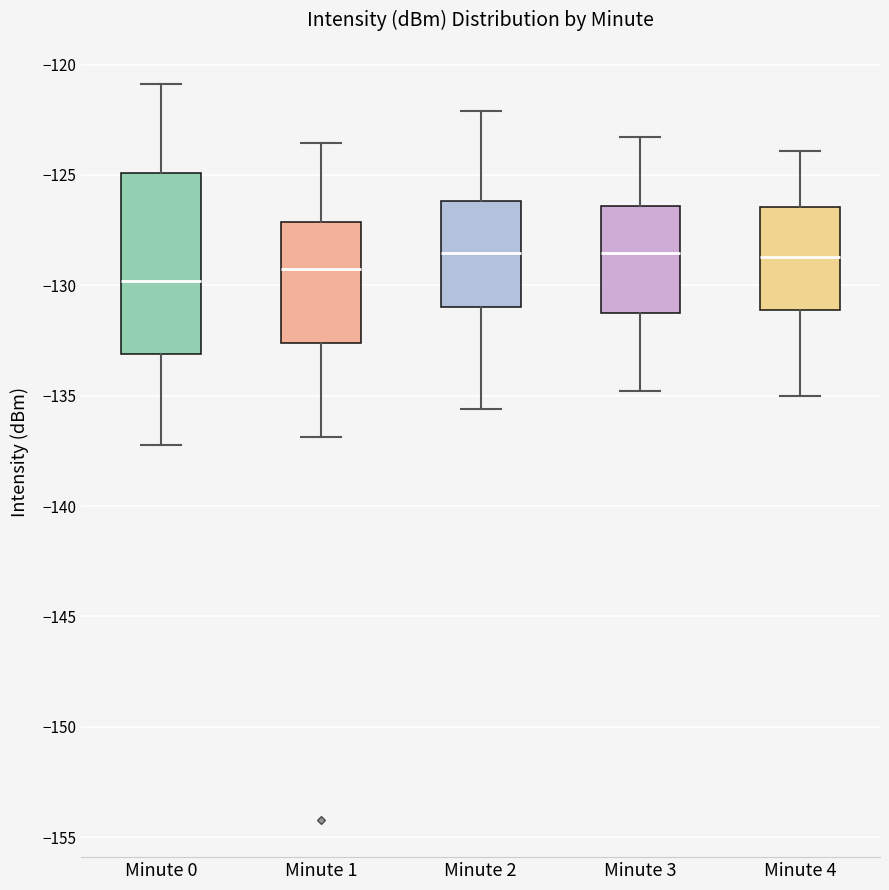

Where is the upper edge of the box for Minute 0 on the y-axis? The values are not printed on the chart, so give them approximately, as read against the axis.

-125.0